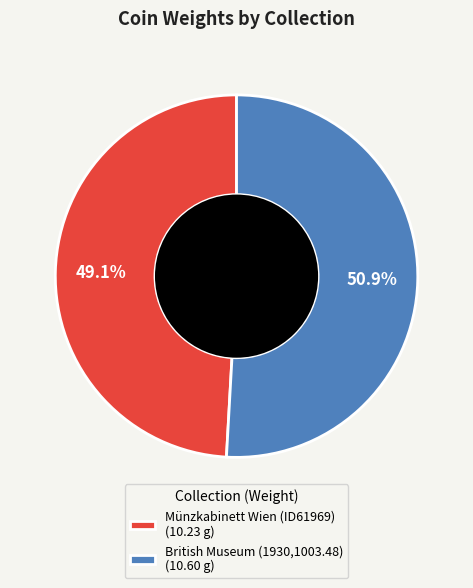

Is there any slice that represents more than half of the pie?

Yes